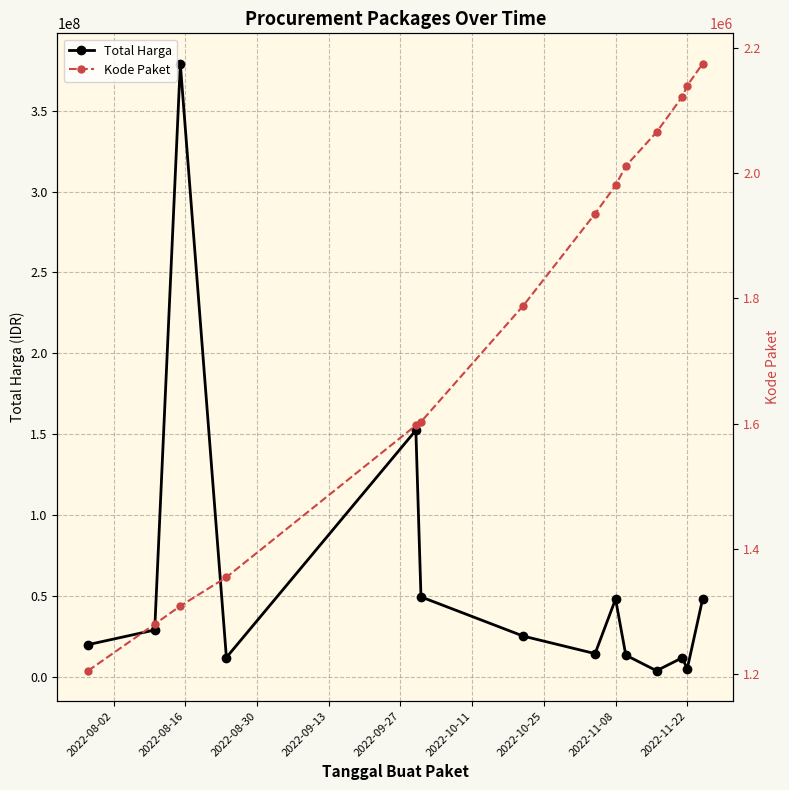

True or false: Total Harga has more than 1 interior local peaks.

True